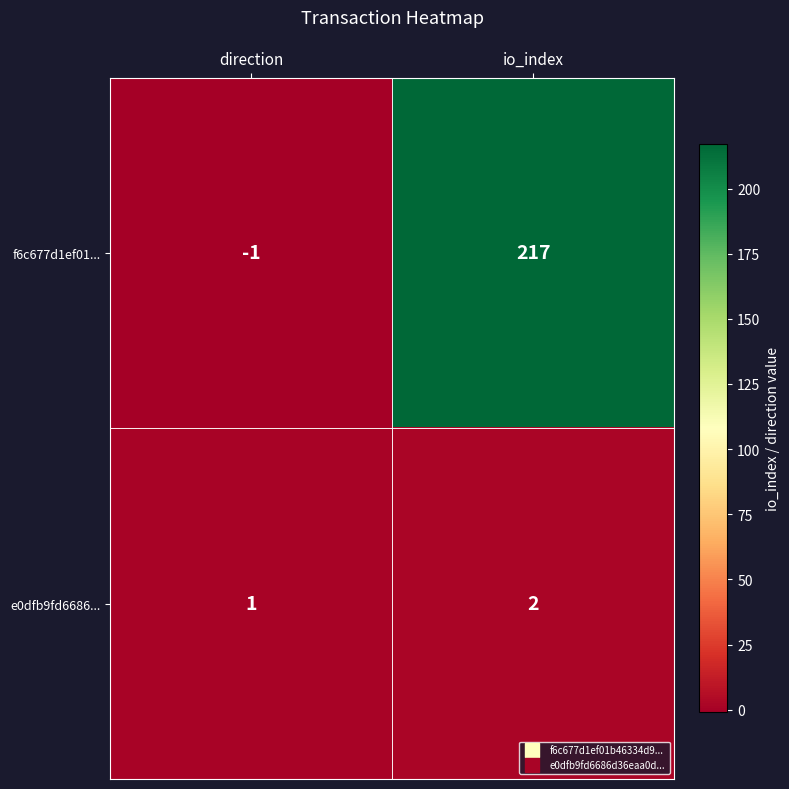

What is the sum of the e0dfb9fd6686... values at direction and io_index?

3